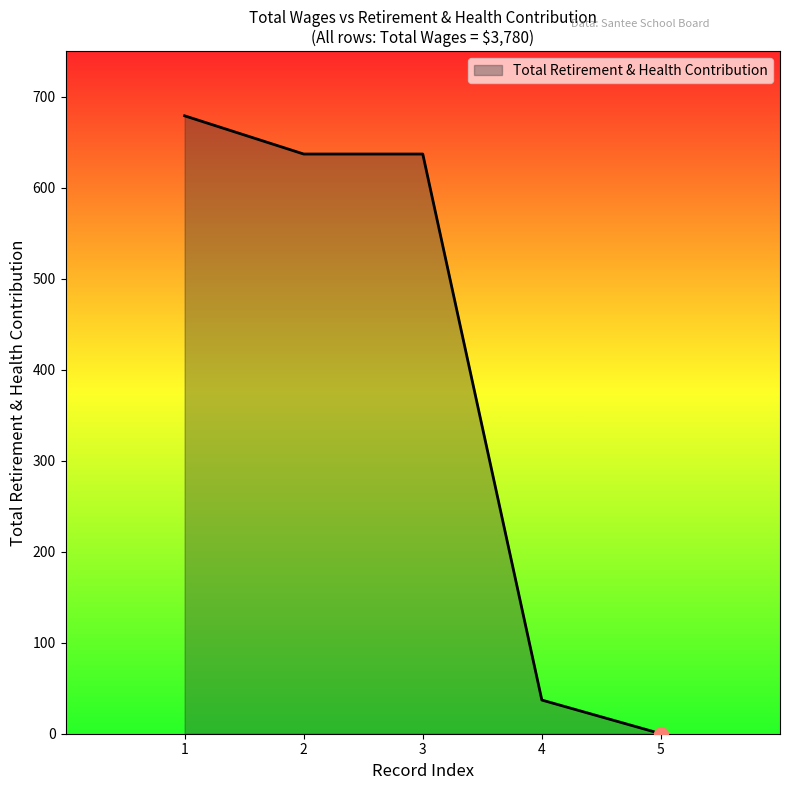

What is the greatest value displayed?

679